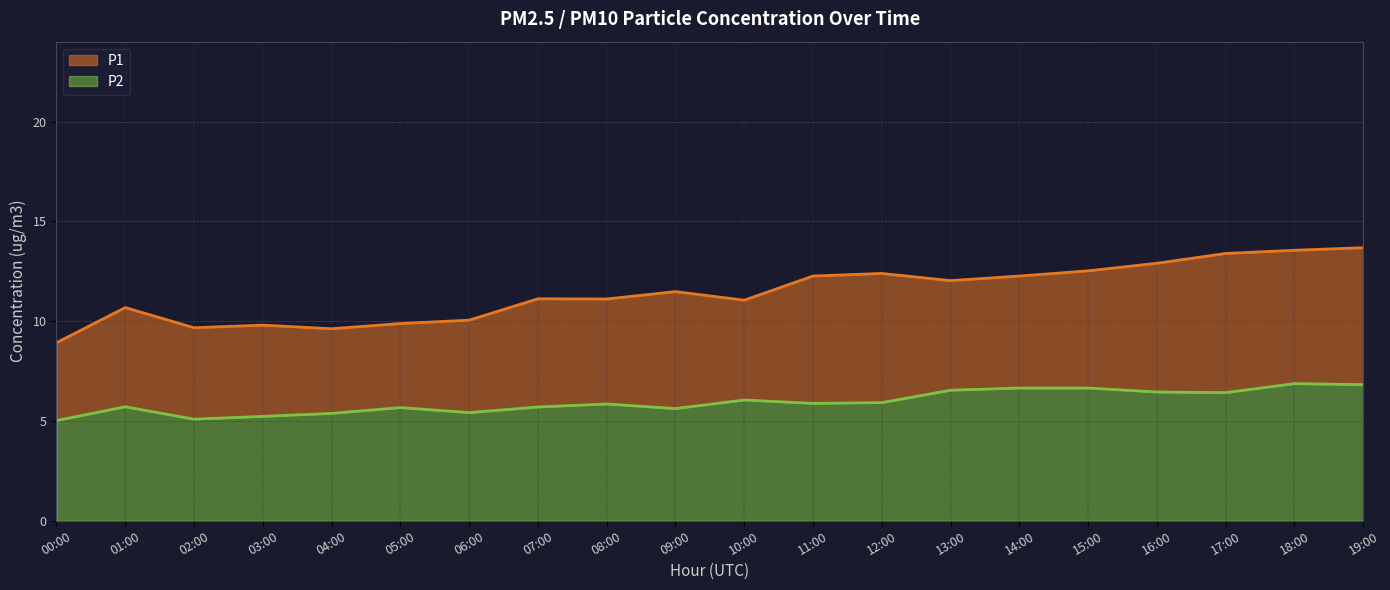

What is the highest value of the P2 series?

6.9